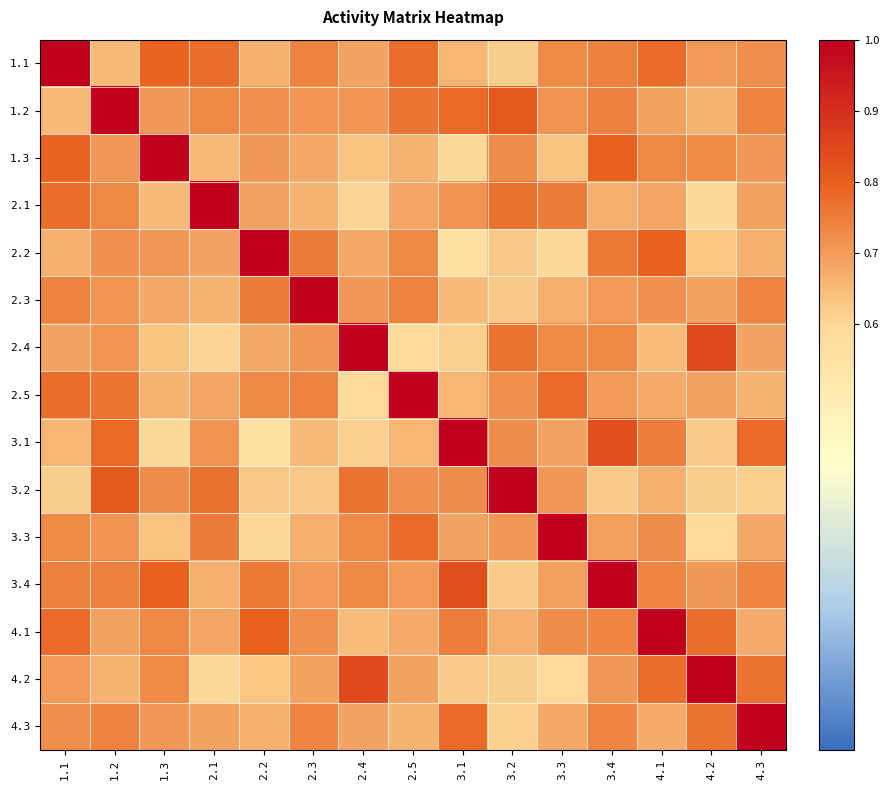

At how many categories does at least one series exceed 0?

15